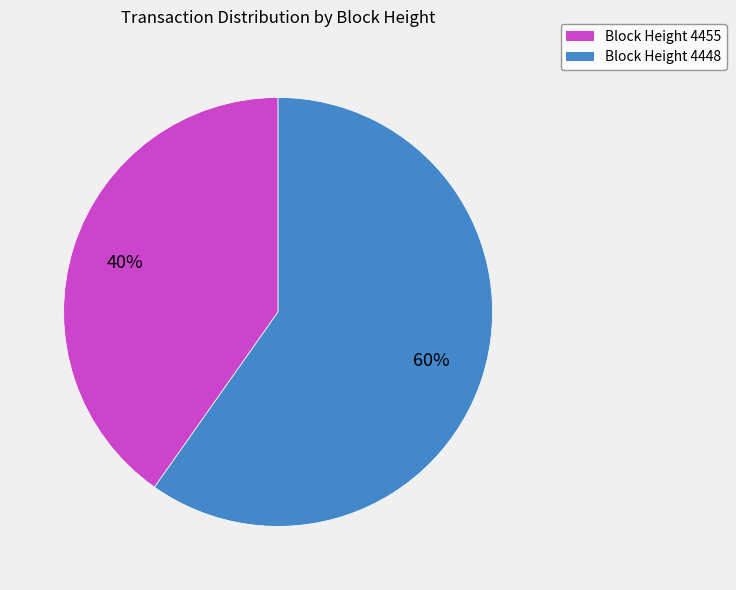

To the nearest percent, what is the difference between the largest and smallest slice percentages?

20%